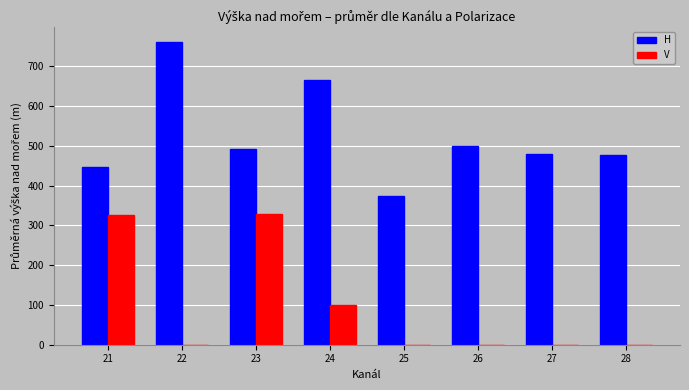

Is the value of H at 23 greater than the value of V at 23?

Yes